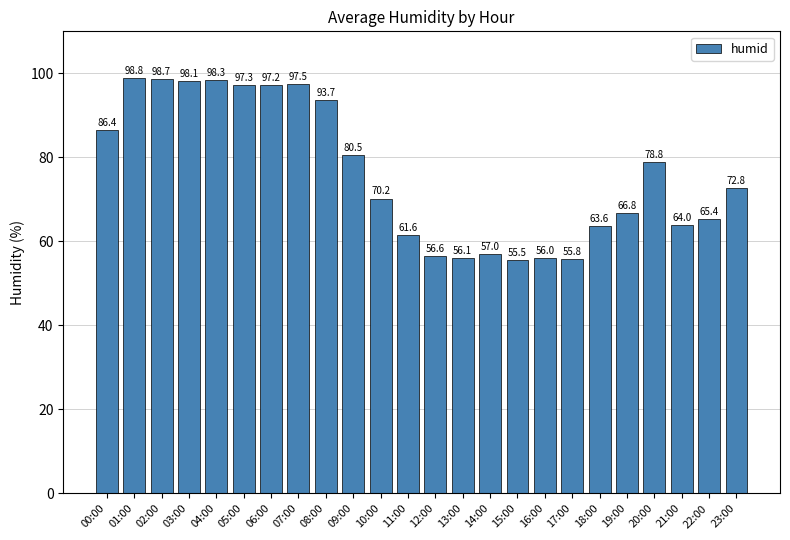

What is the change in value from 00:00 to 22:00?

-21.0